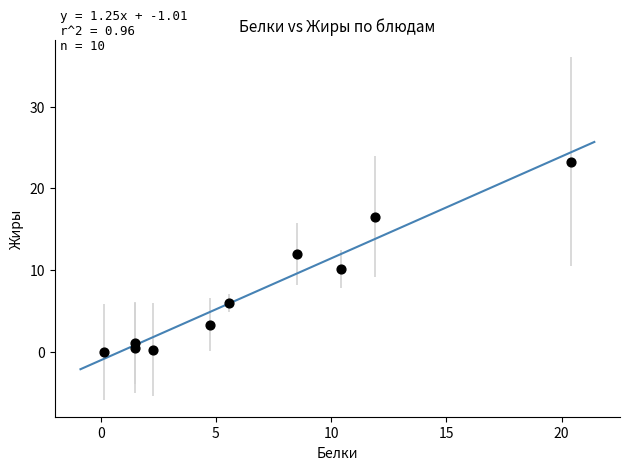

What is the range of X values (max minus min)?

20.3